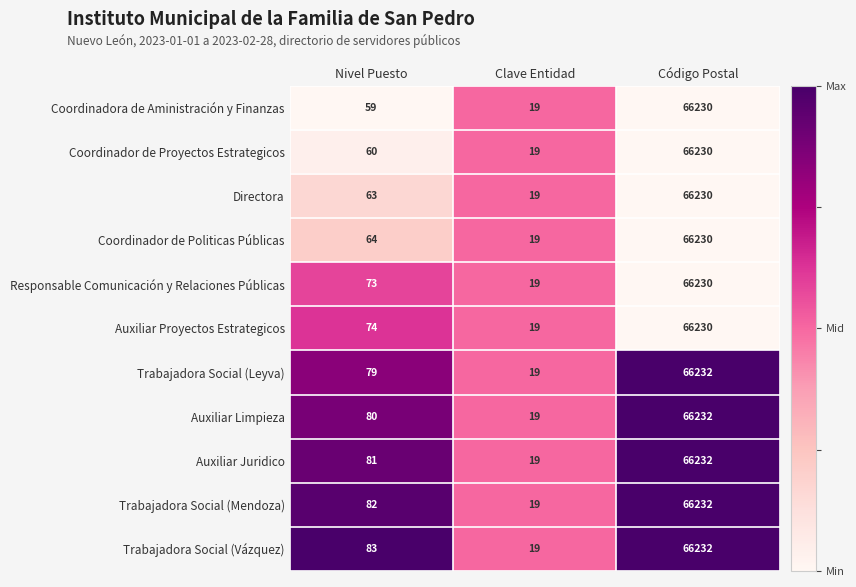

What is the greatest value displayed?

66232